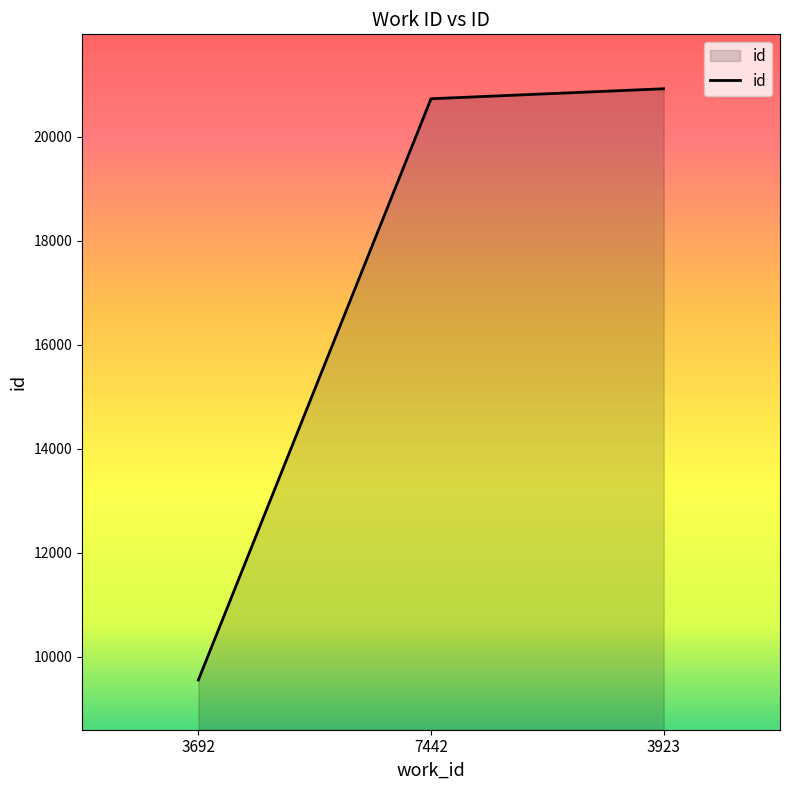

True or false: the data shows 14655 at 3692.

False